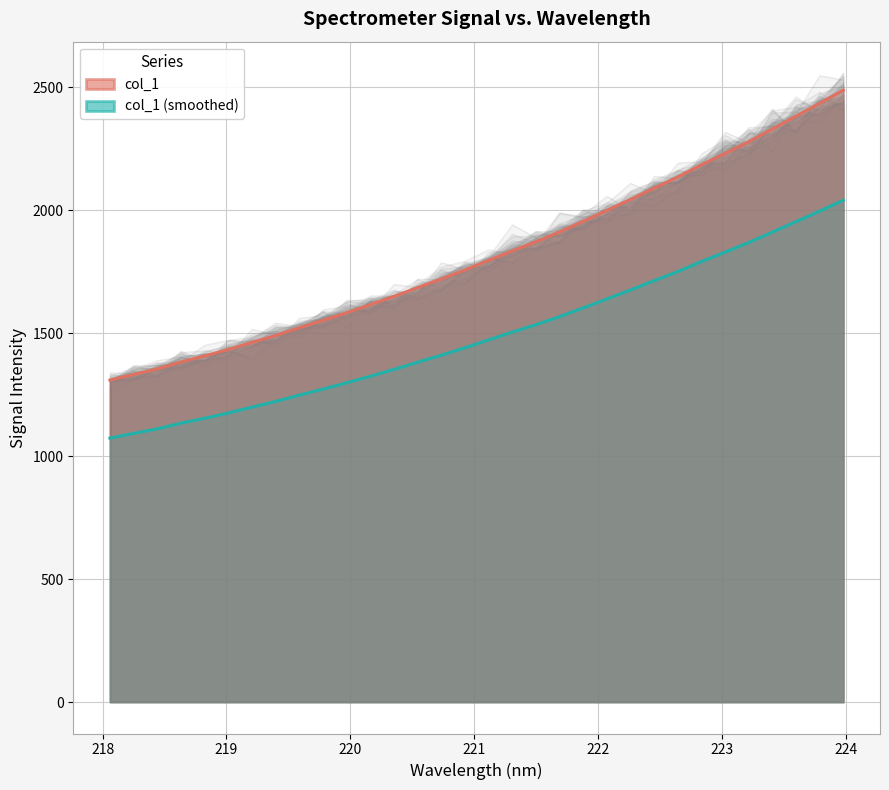

How many values are below 1796?

16